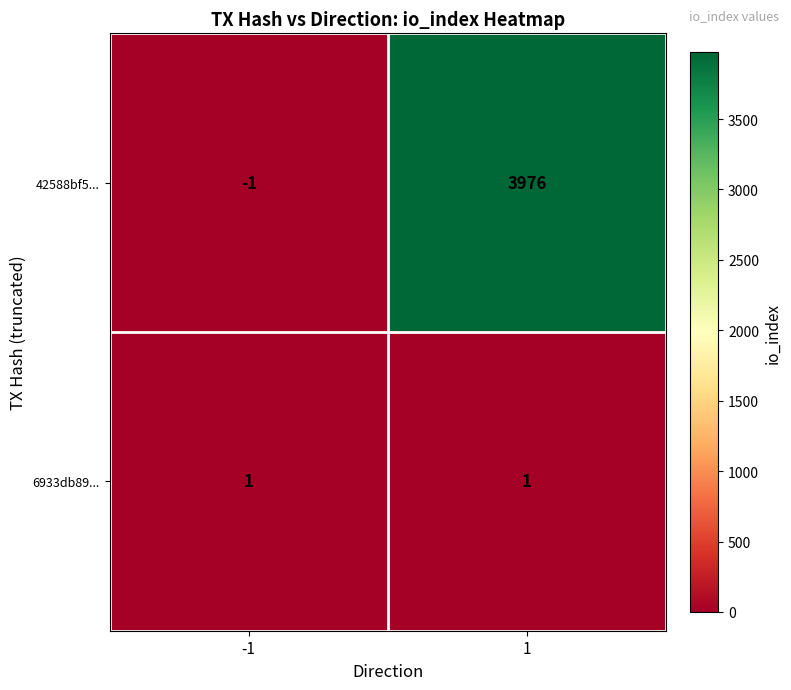

What is the maximum value shown in the chart?

3976